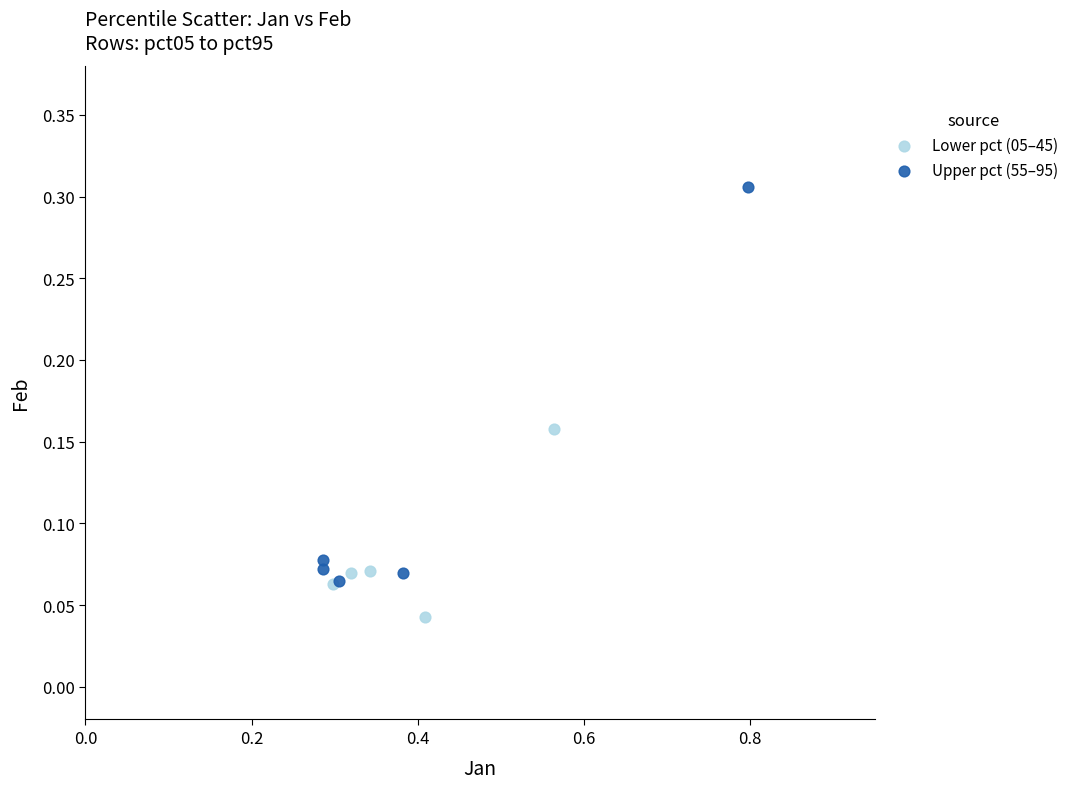

Which series reaches the maximum Y coordinate?

Upper pct (55–95)